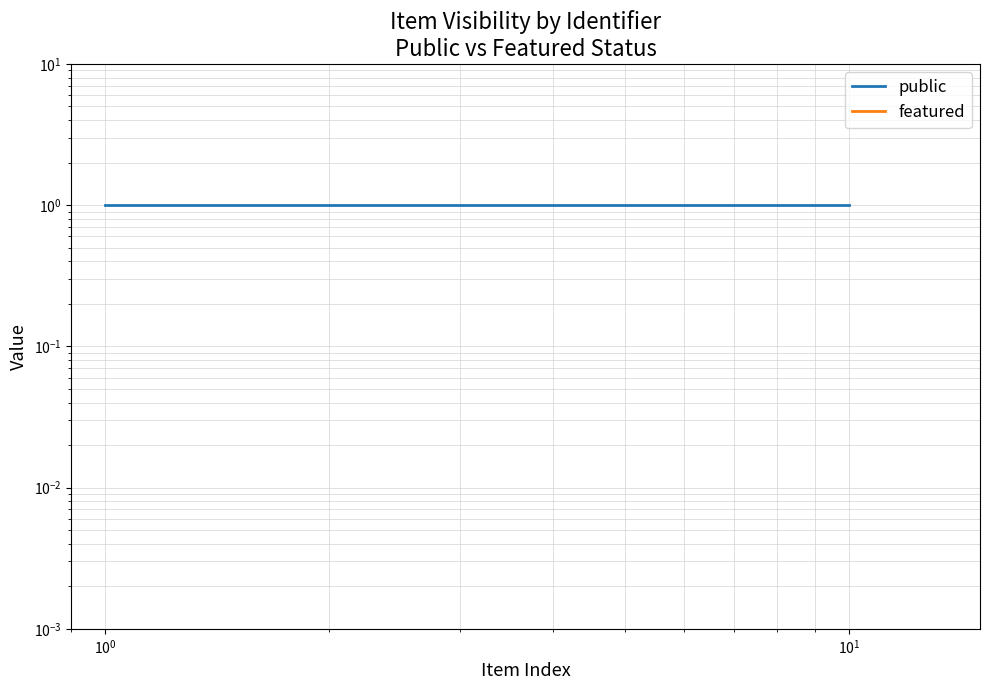

Which series has the largest total across all categories?

public